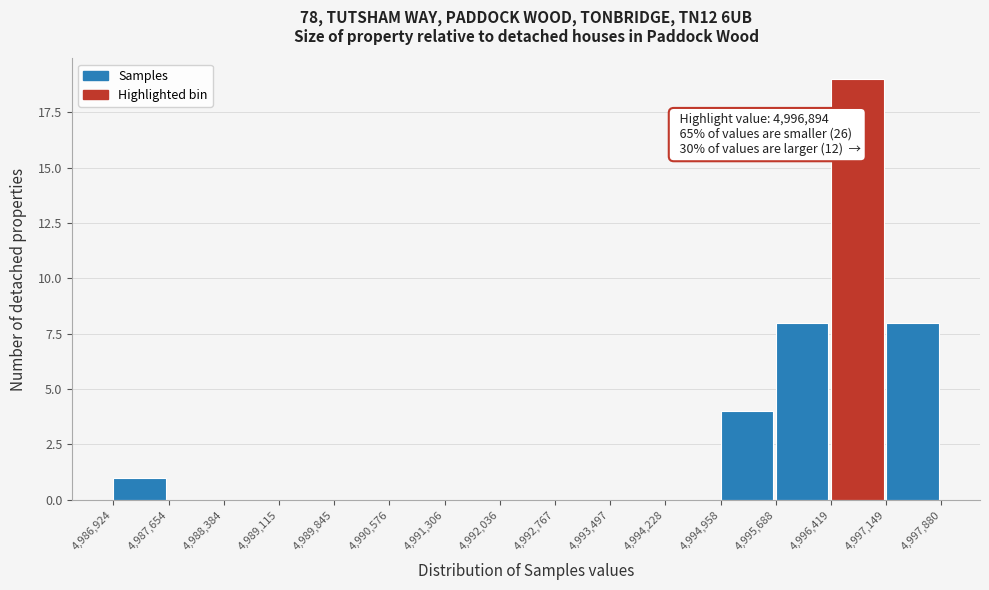

Over which range of the x-axis is the bar tallest?

4,996,419 to 4,997,149